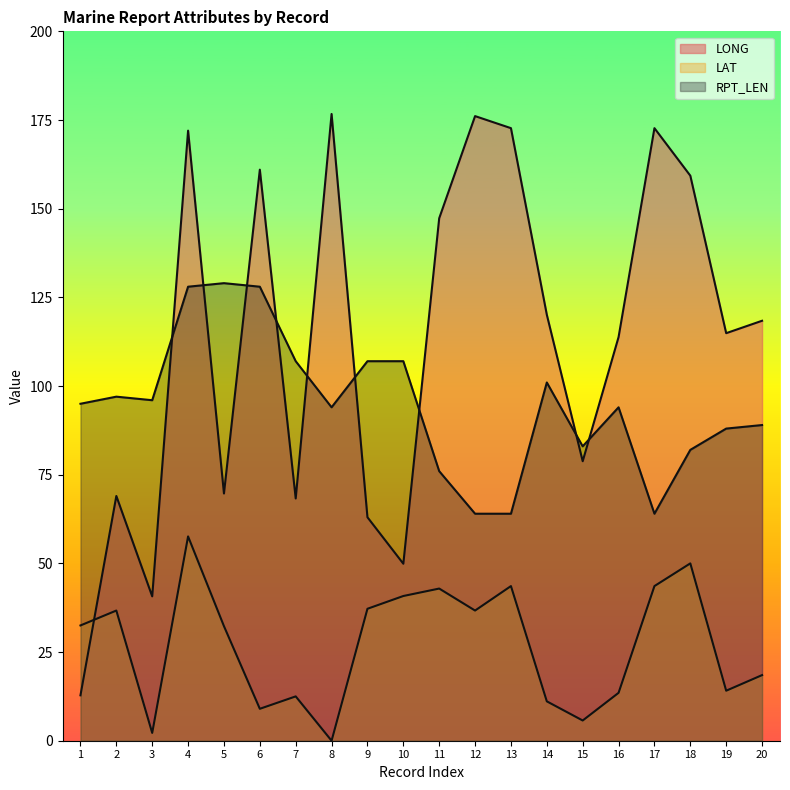

True or false: RPT_LEN and LAT cross at least once.

False